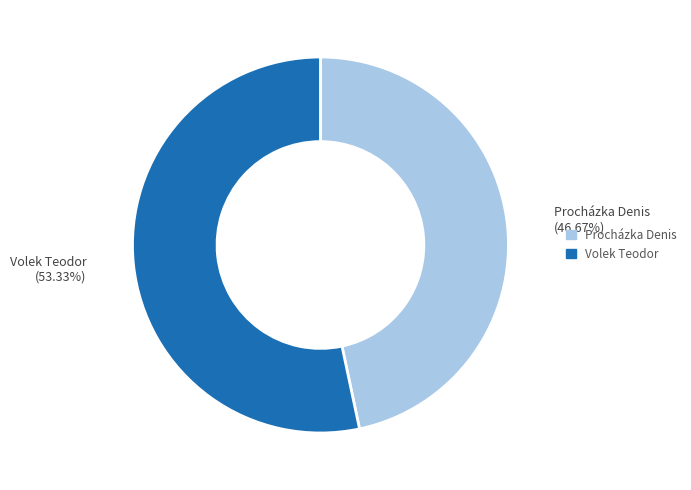

How many segments does this pie chart have?

2